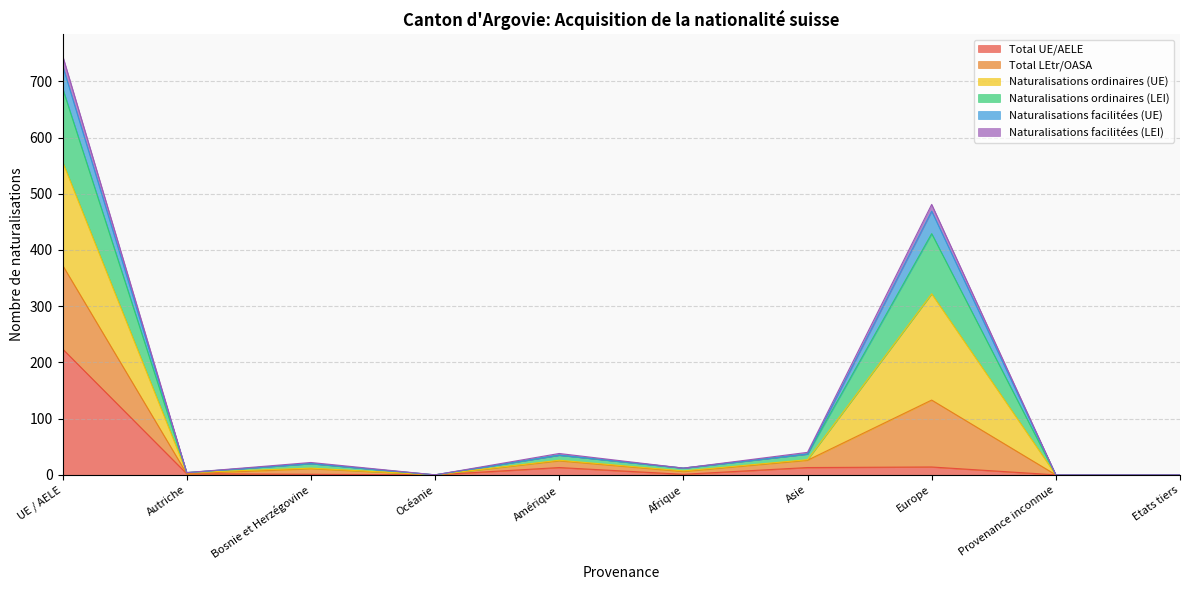

True or false: Total UE/AELE has a value of -85 at Provenance inconnue.

False